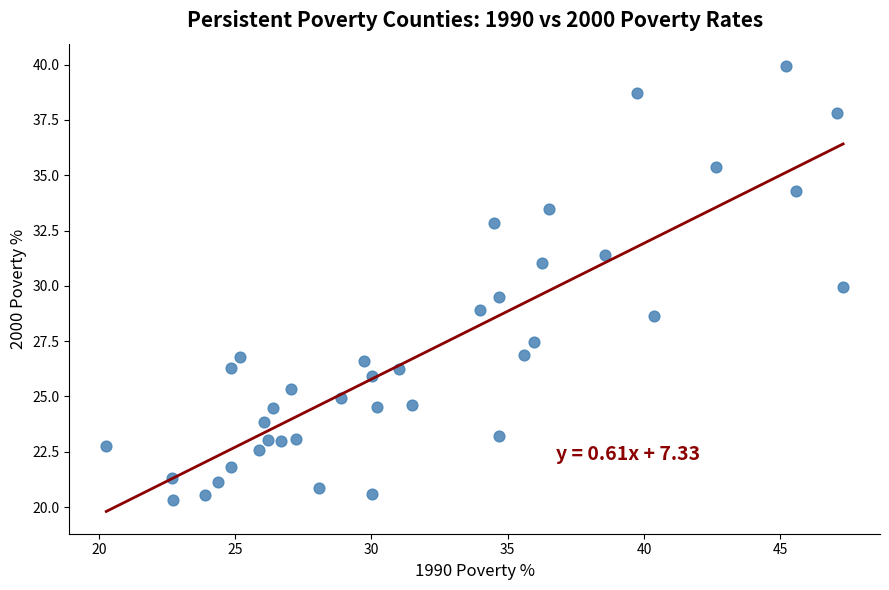

What is the range of X values (max minus min)?

27.0